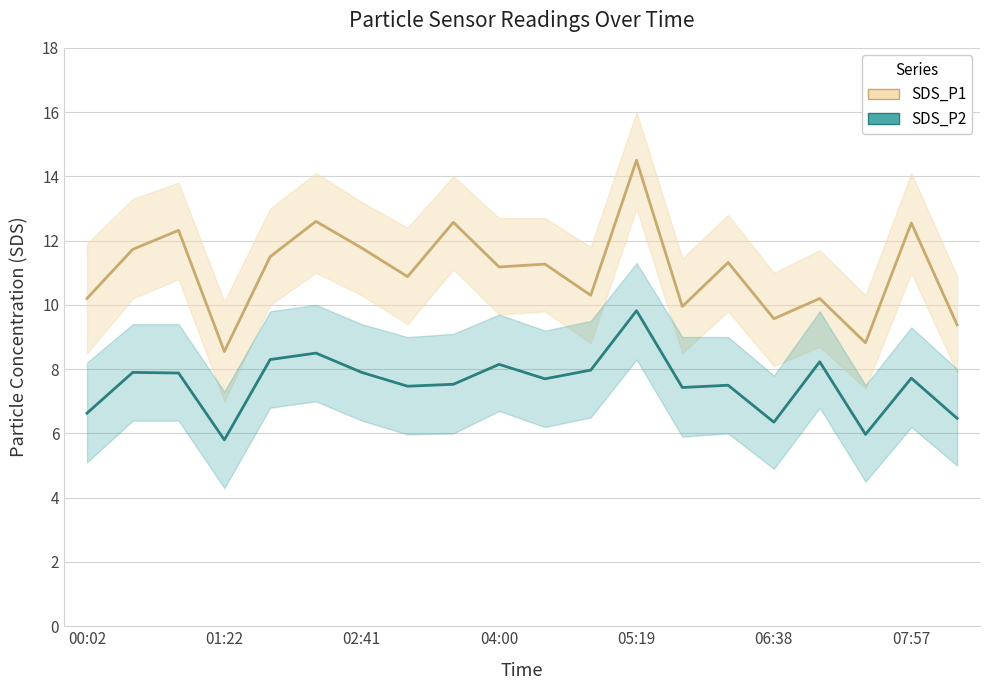

How many interior local valleys does the SDS_P1 series have?

7